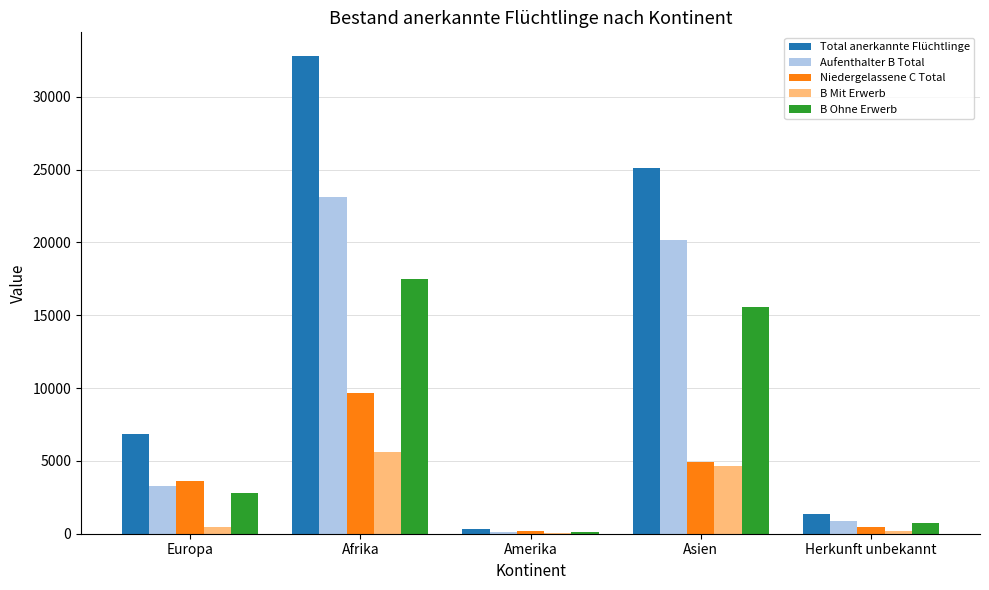

What is the sum of all Total anerkannte Flüchtlinge values?

66438